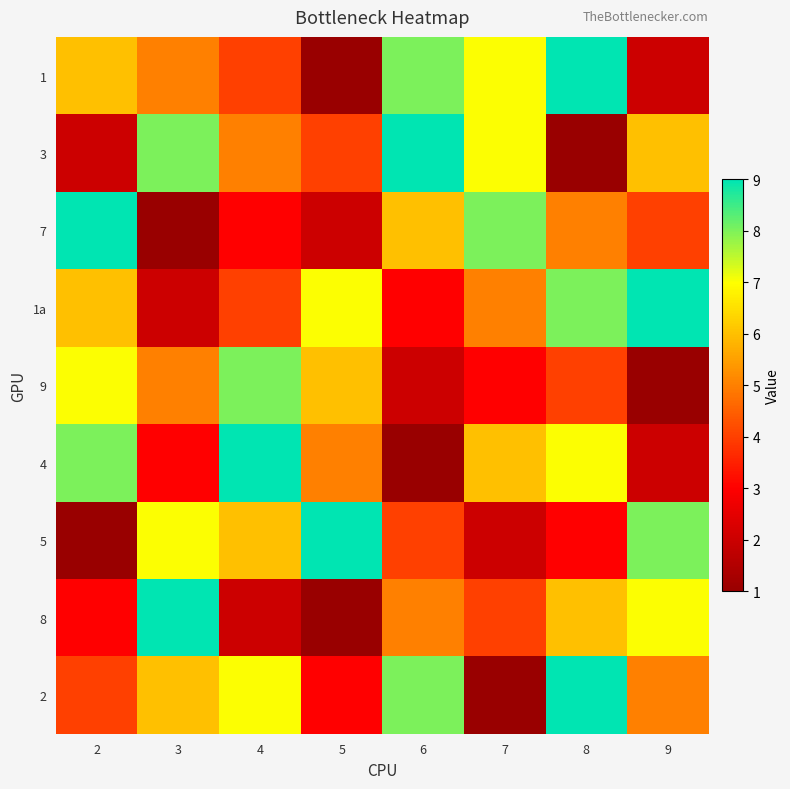

Rank the series by their maximum value, from lowest to highest.

9, 1, 3, 7, 1a, 4, 5, 8, 2